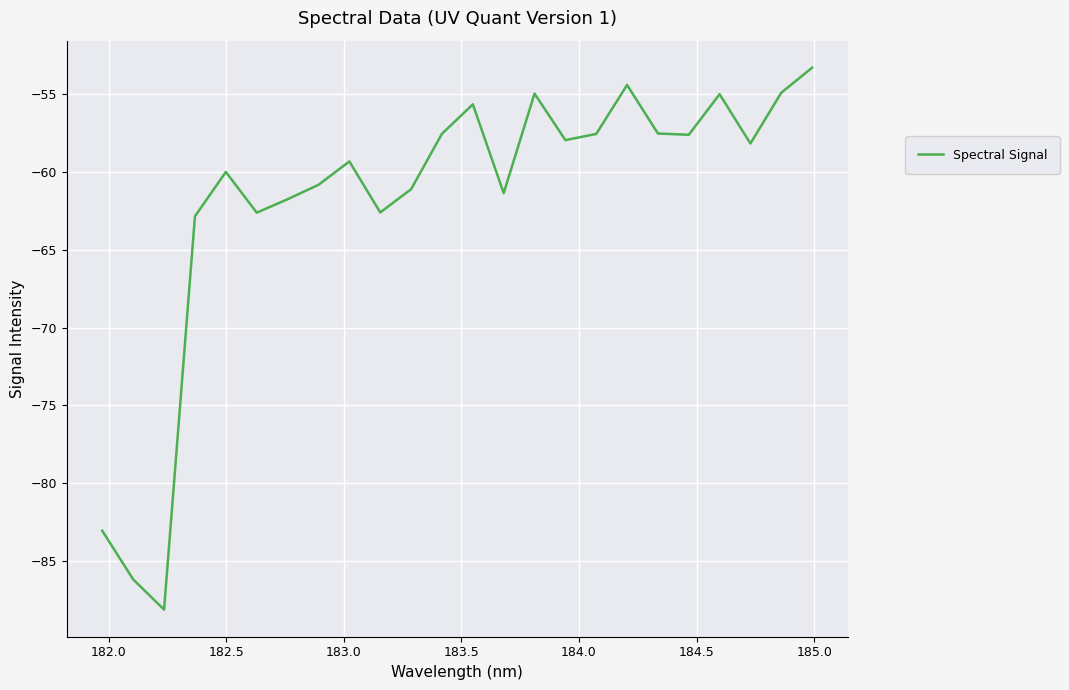

What is the smallest value displayed?

-88.1